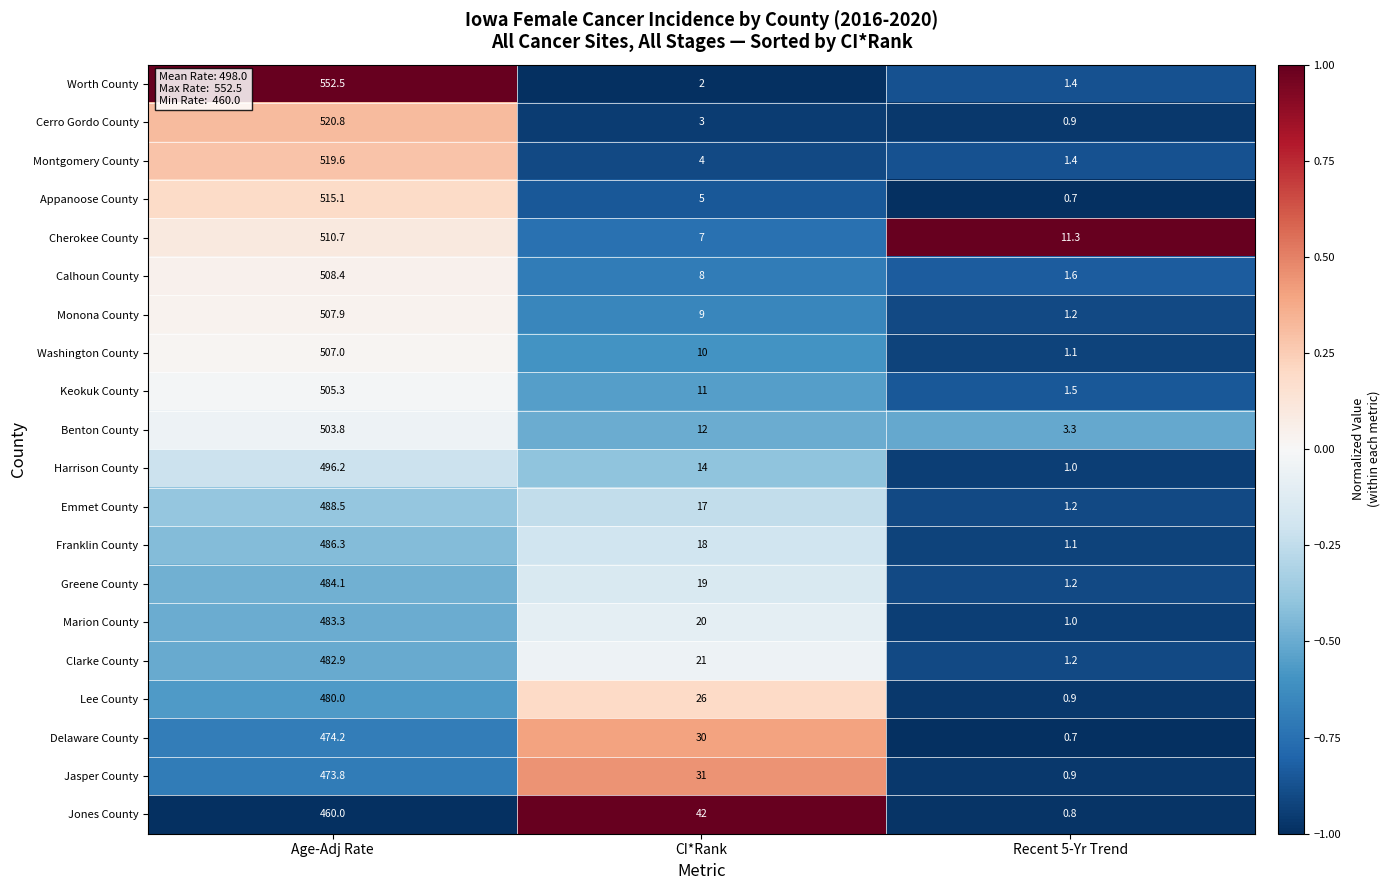

What value does the Marion County series have at CI*Rank?

20.0